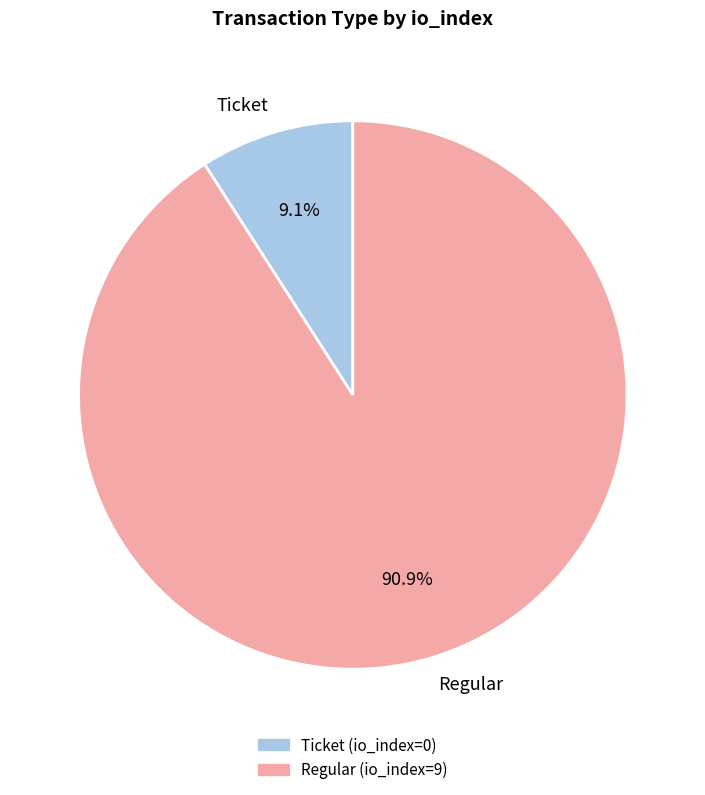

How many segments does this pie chart have?

2